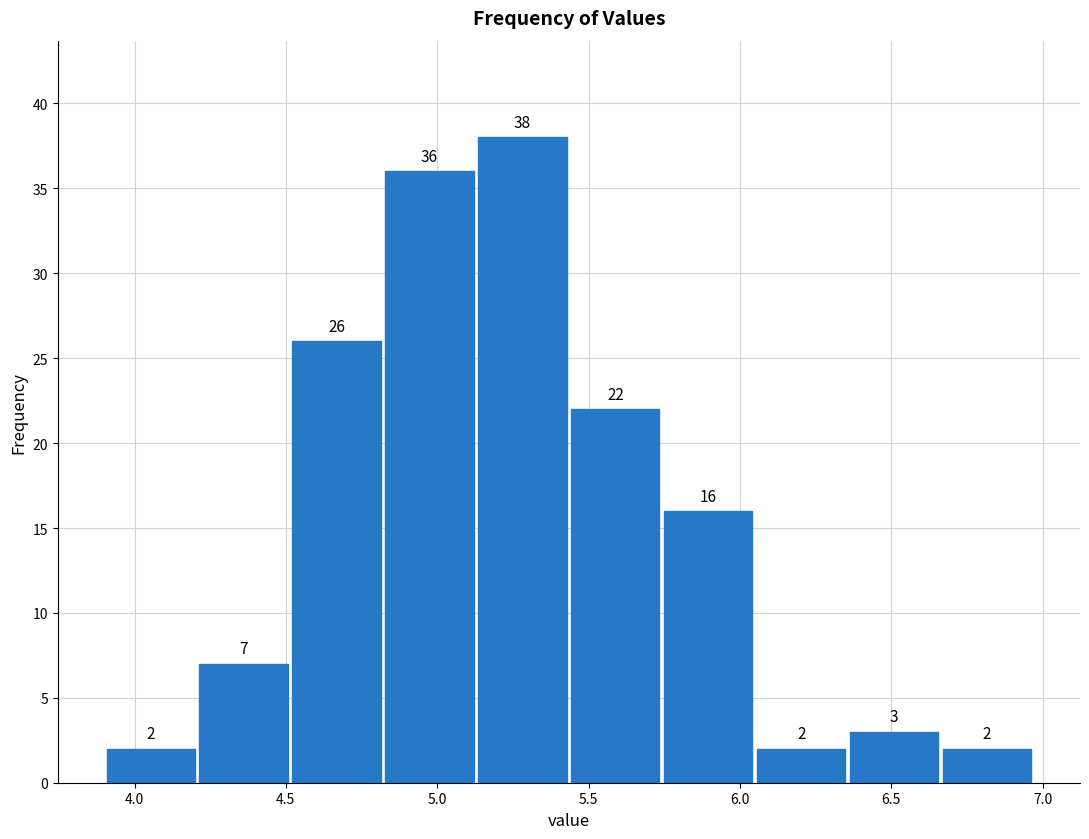

Reading left to right, transcribe this chart: for each bar, give the range it covers on the x-axis and its height. The bar edges are not printed on the chart, so give them approximately, as read against the axis.

3.90 to 4.20: 2
4.20 to 4.50: 7
4.50 to 4.80: 26
4.80 to 5.15: 36
5.15 to 5.45: 38
5.45 to 5.75: 22
5.75 to 6.05: 16
6.05 to 6.35: 2
6.35 to 6.65: 3
6.65 to 6.95: 2